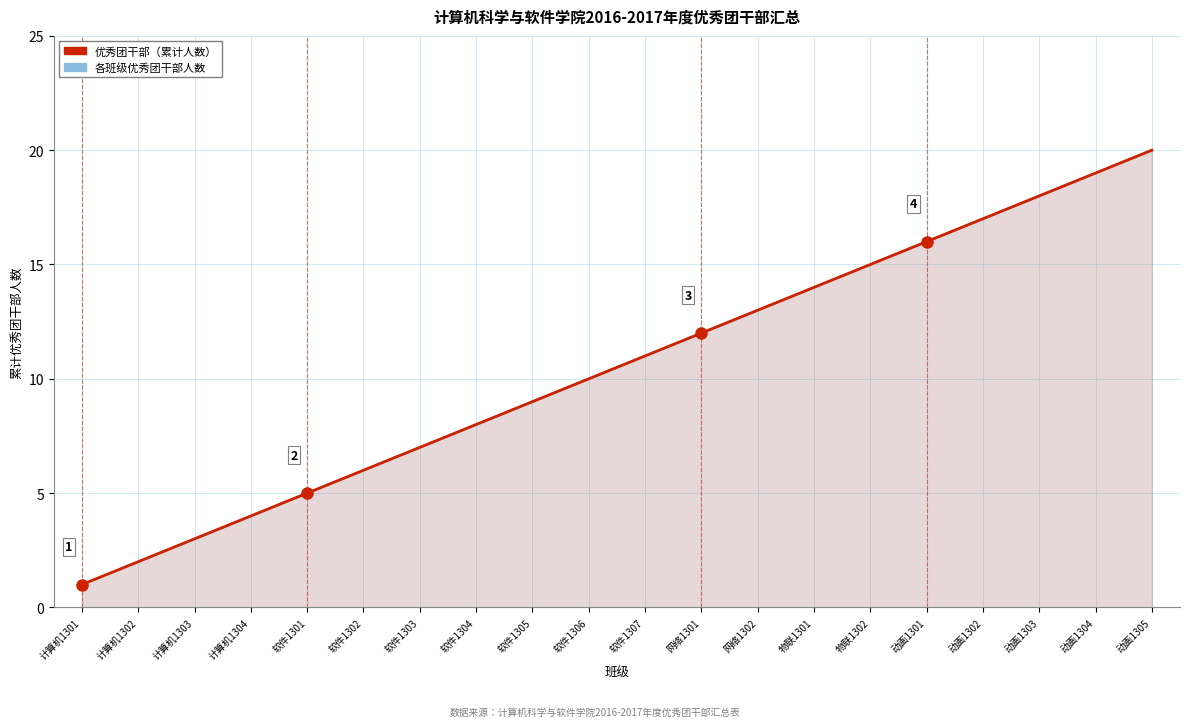

True or false: 各班级优秀团干部人数 and 优秀团干部（累计人数） intersect in this chart.

False